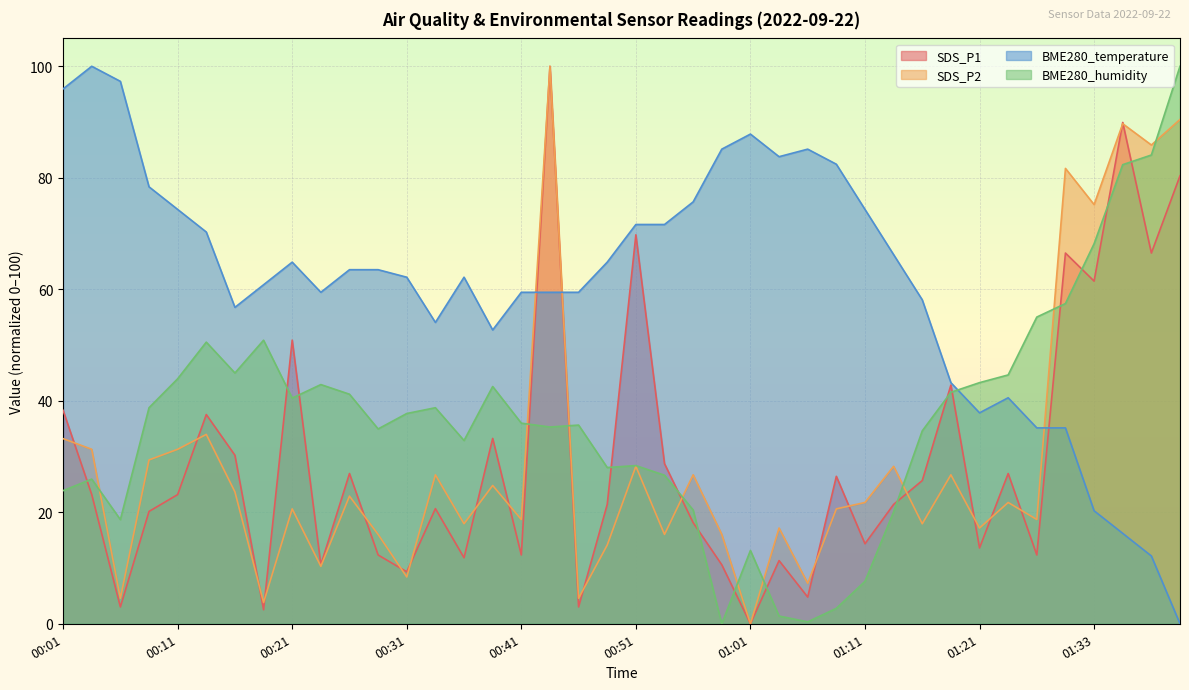

At which label is BME280_temperature closest to 50?

00:38